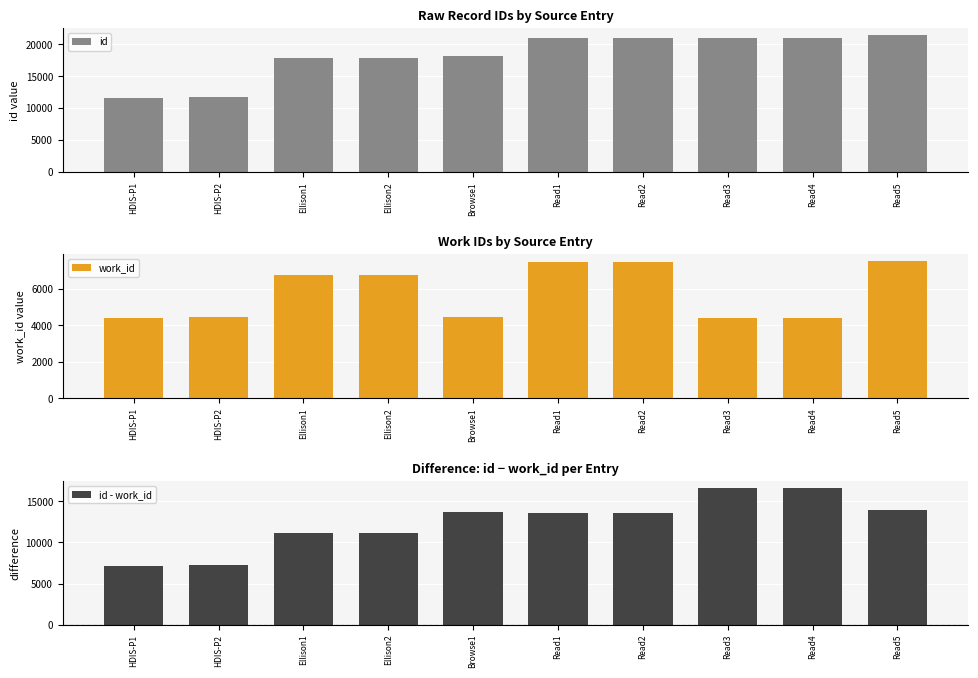

Which series has the largest total across all categories?

id